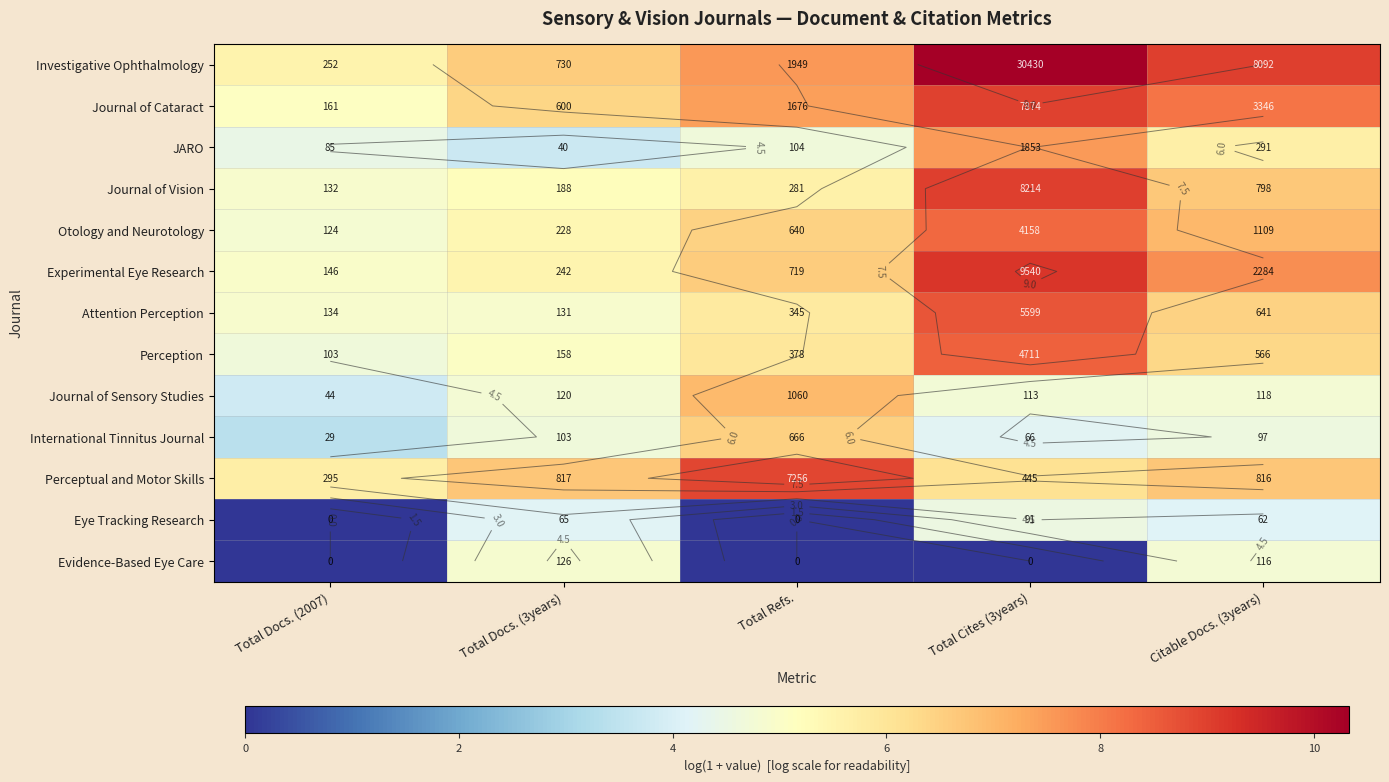

Rank the series at Total Refs. from highest to lowest value.

Perceptual and Motor Skills, Investigative Ophthalmology, Journal of Cataract, Journal of Sensory Studies, Experimental Eye Research, International Tinnitus Journal, Otology and Neurotology, Perception, Attention Perception, Journal of Vision, JARO, Eye Tracking Research, Evidence-Based Eye Care